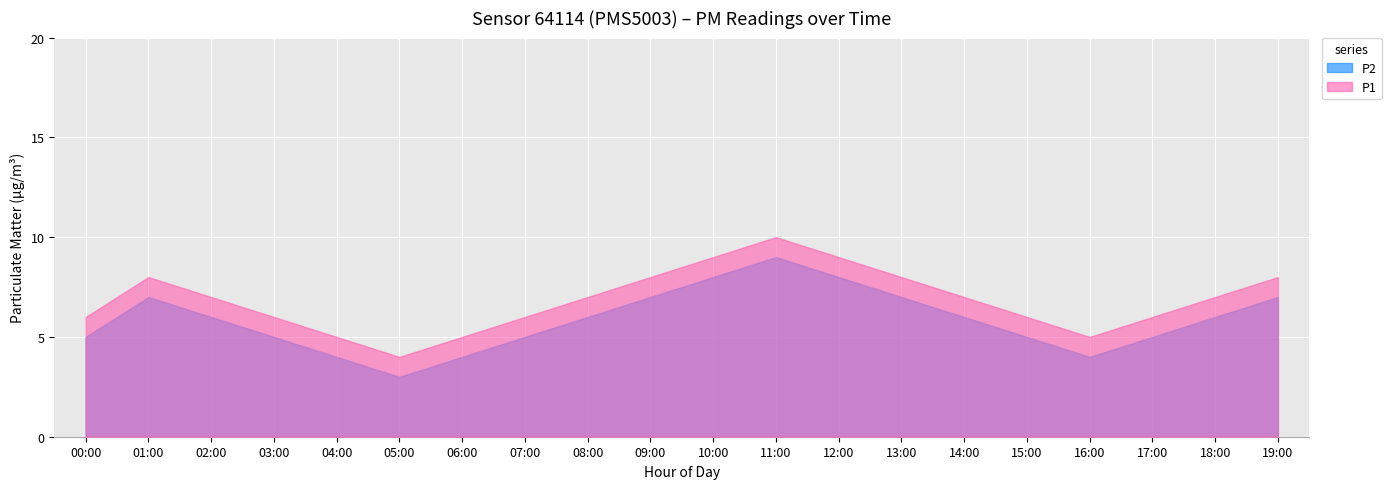

How many series are shown in this chart?

2